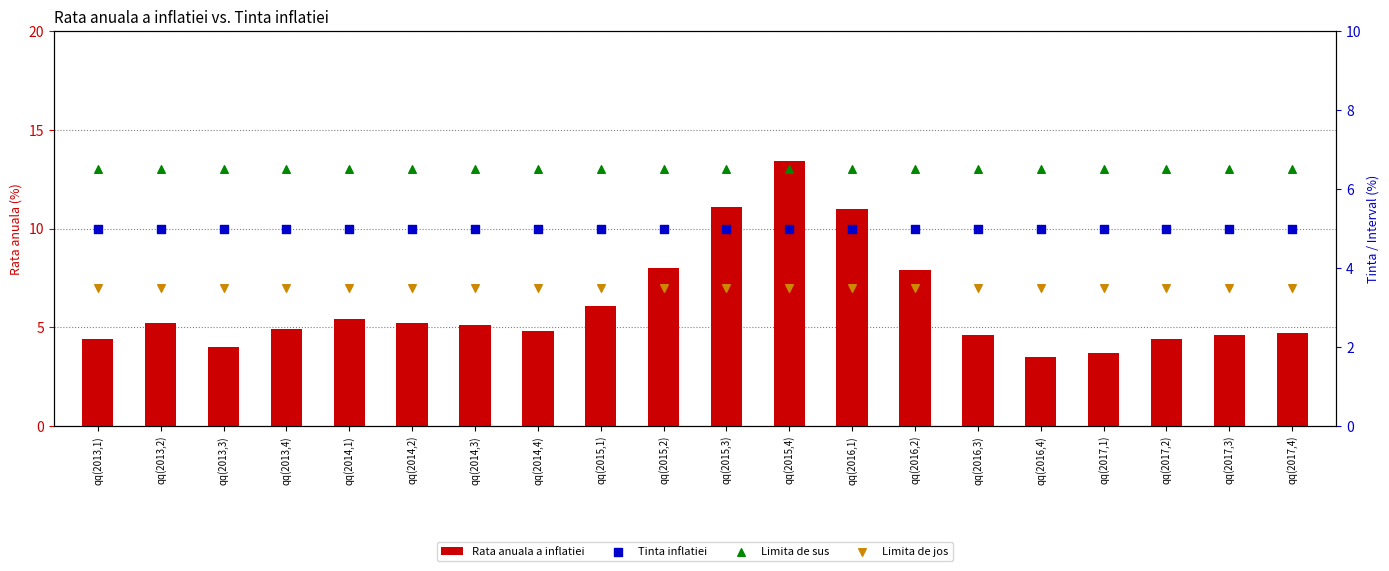

Which series reaches the maximum Y coordinate?

Rata anuala a inflatiei